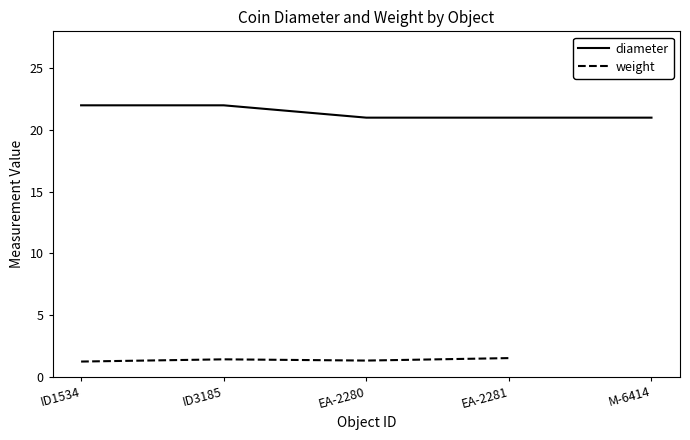

Which category has the lowest value in the weight series?

ID1534